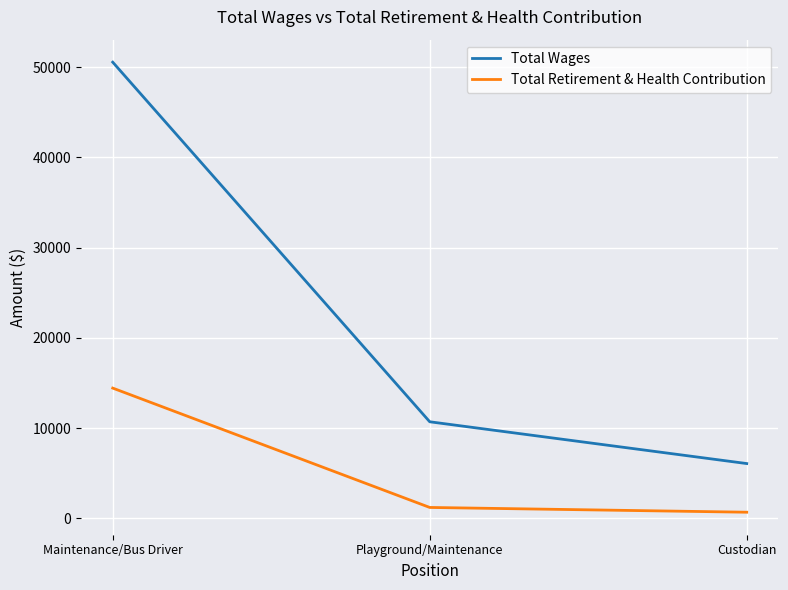

Rank the series by their average value, from highest to lowest.

Total Wages, Total Retirement & Health Contribution